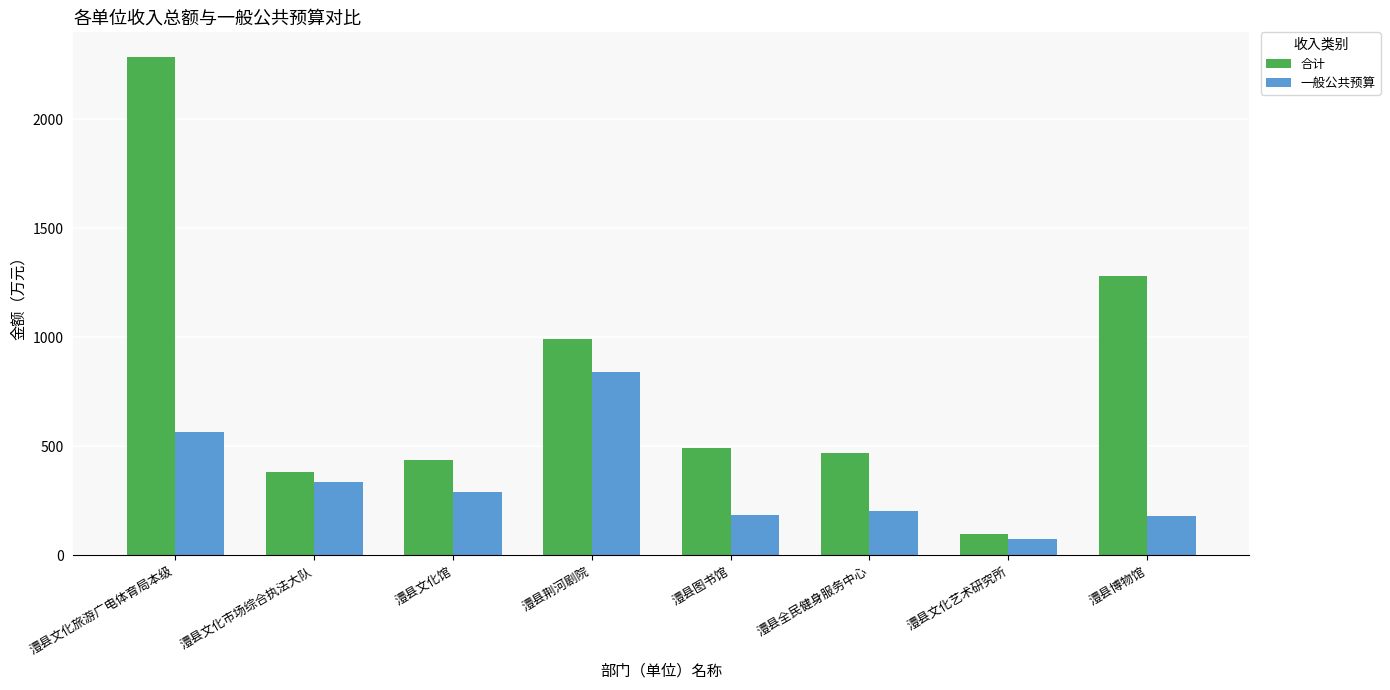

How many distinct data groups are displayed?

2